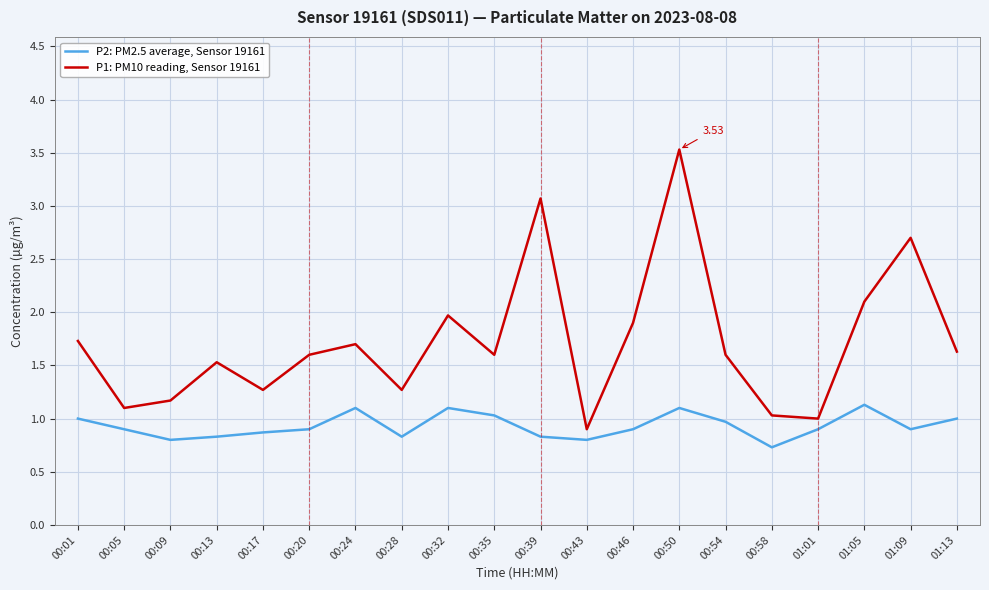

True or false: P2: PM2.5 average, Sensor 19161 and P1: PM10 reading, Sensor 19161 cross at least once.

False